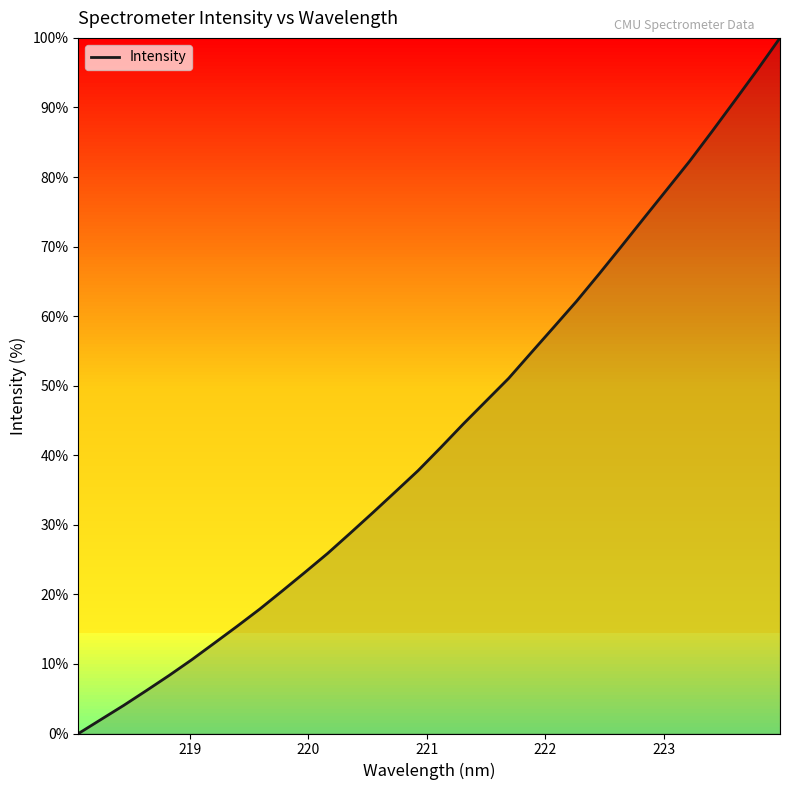

What is the maximum value shown in the chart?

100.0